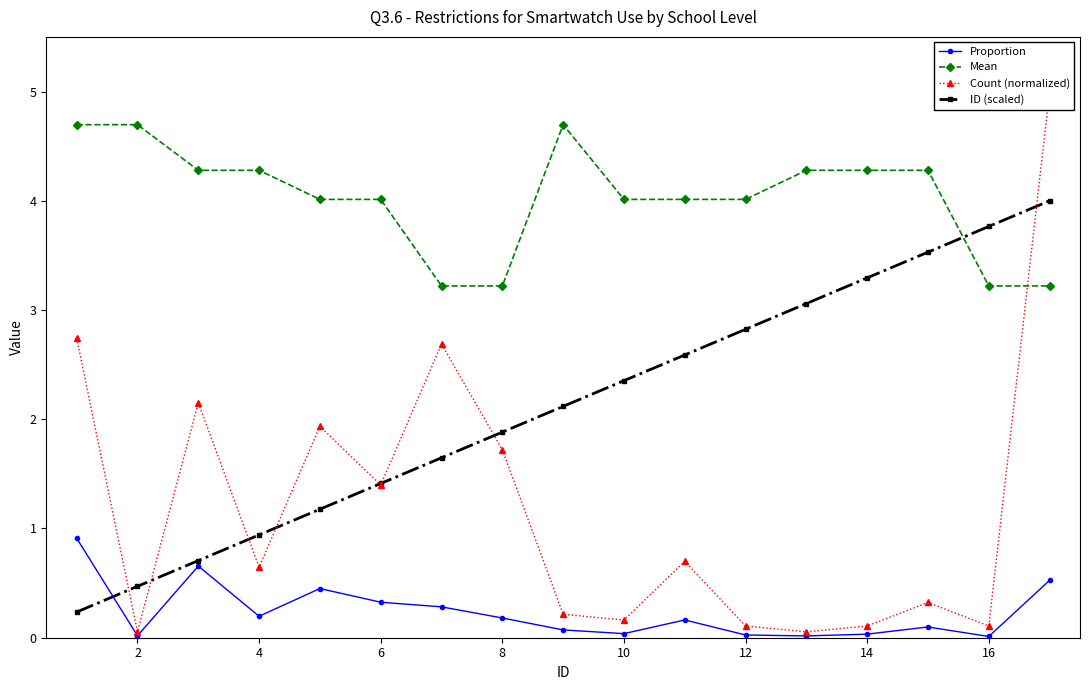

What is the sum of all Mean values?

68.4